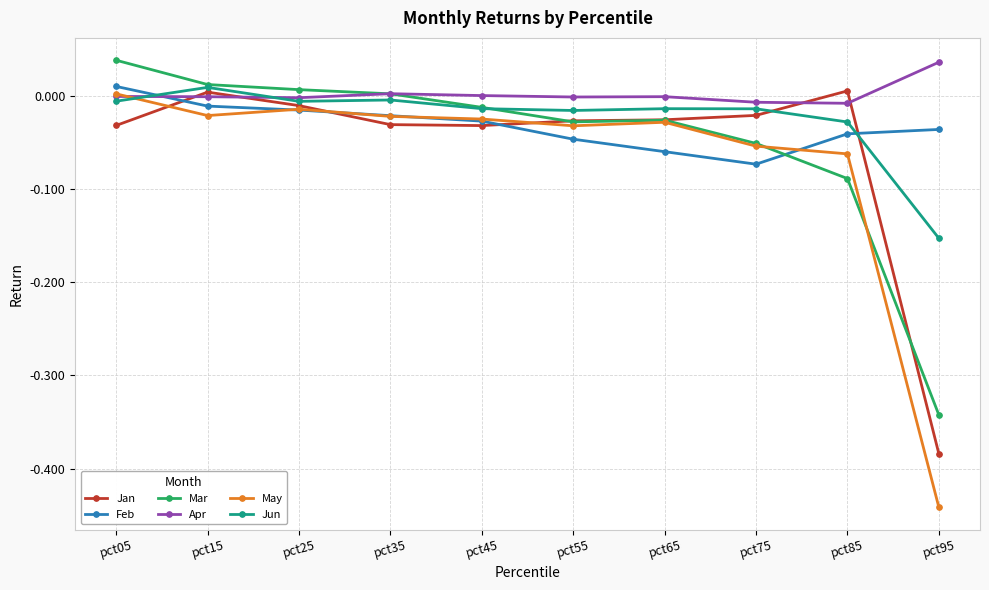

Between pct05 and pct75, which series saw the biggest shift?

Mar